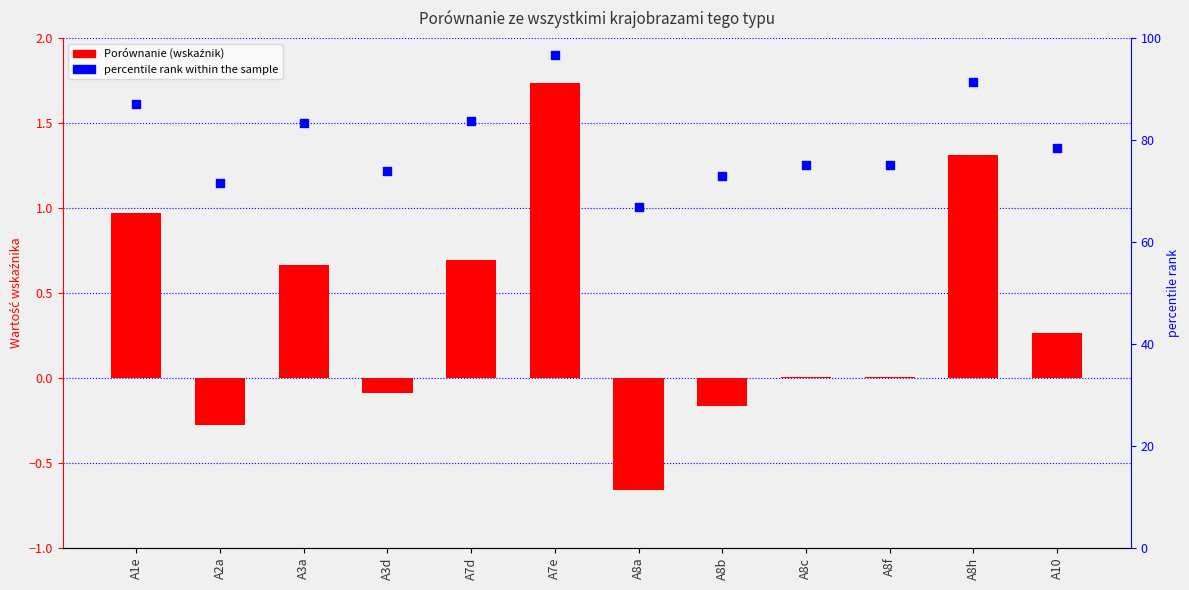

What are all the series names shown in the legend?

Porównanie, percentile rank within the sample